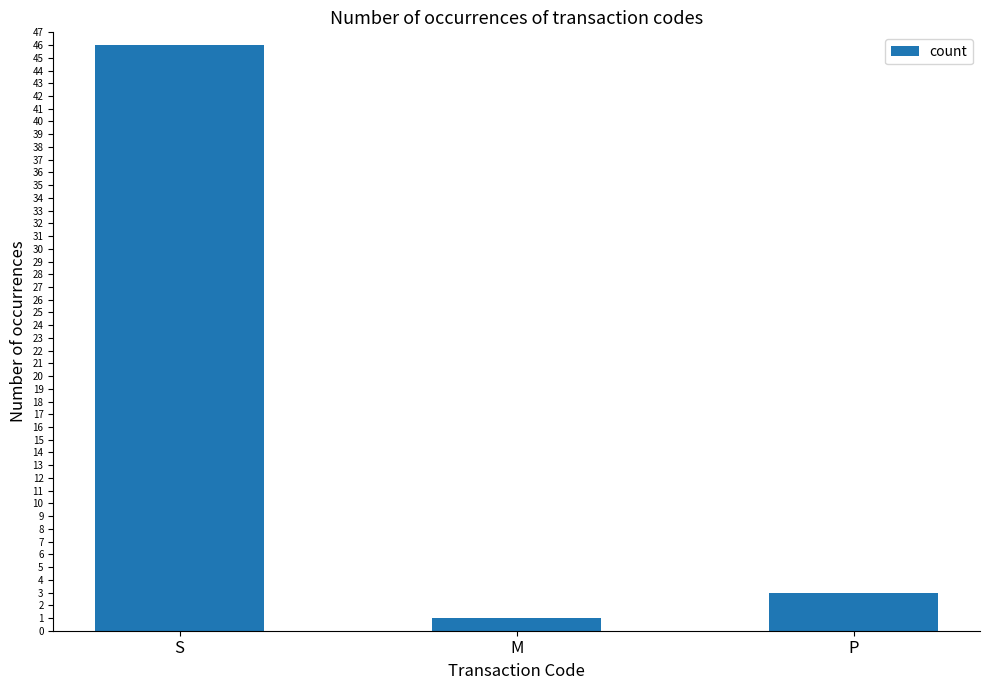

List the labels in order of value, largest first.

S, P, M